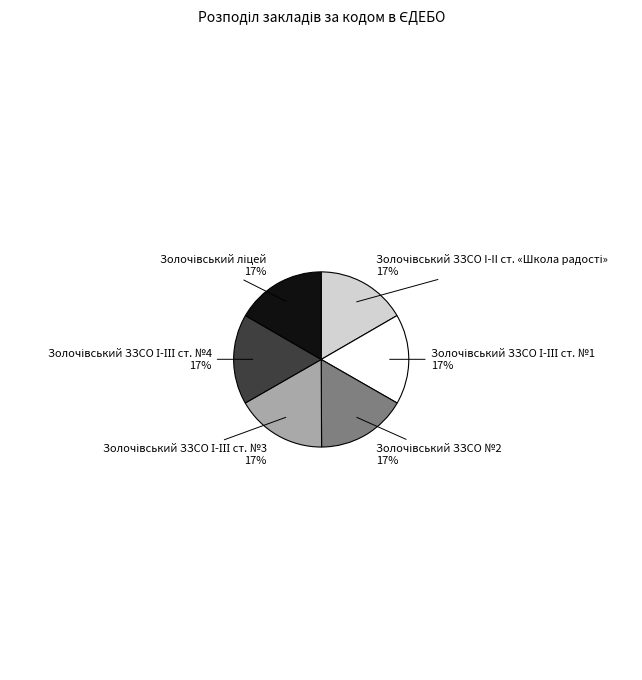

How many slices are in this pie chart?

6